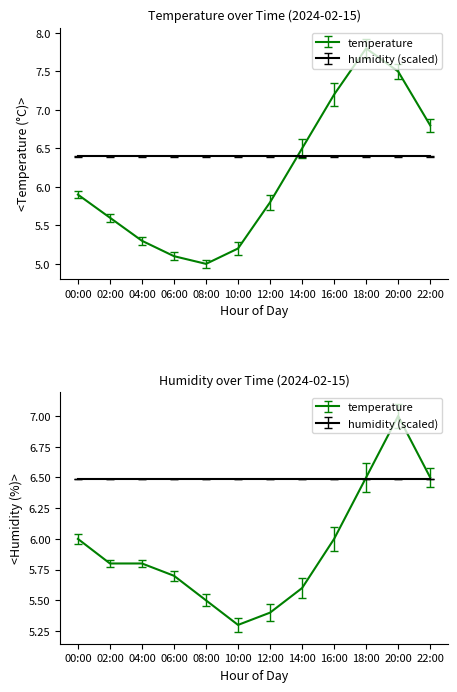

How many interior local valleys (lower than both neighbors) does the data have?

1